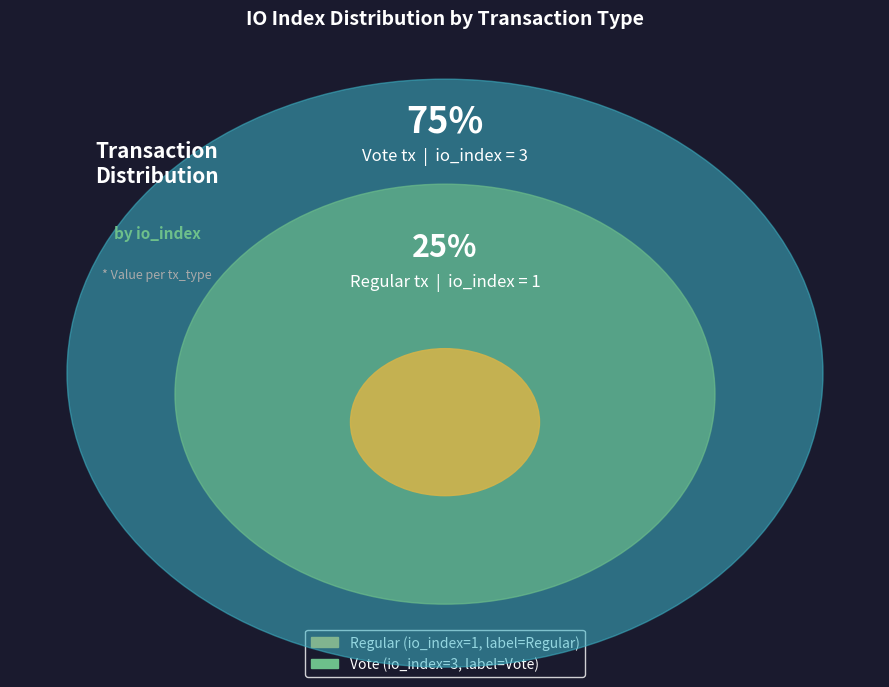

Approximately how many times larger is the value at Vote (io_index=3) compared to Regular (io_index=1)?

3.0